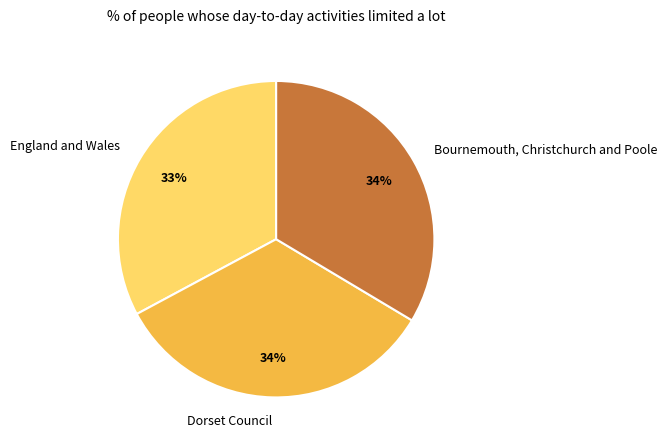

Approximately how many times larger is the value at Bournemouth, Christchurch and Poole compared to England and Wales?

1.0